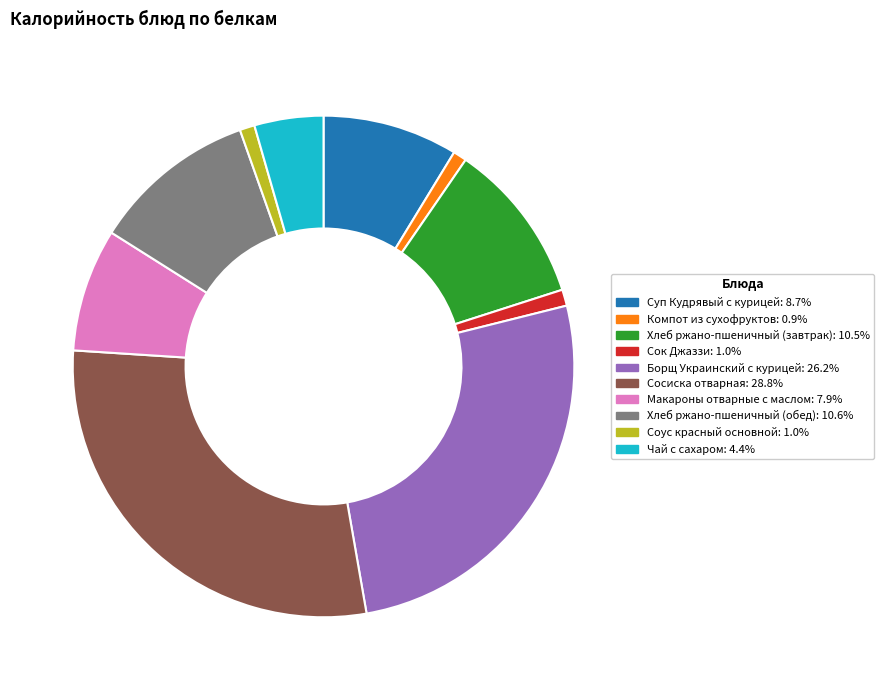

Is there any slice that represents more than half of the pie?

No